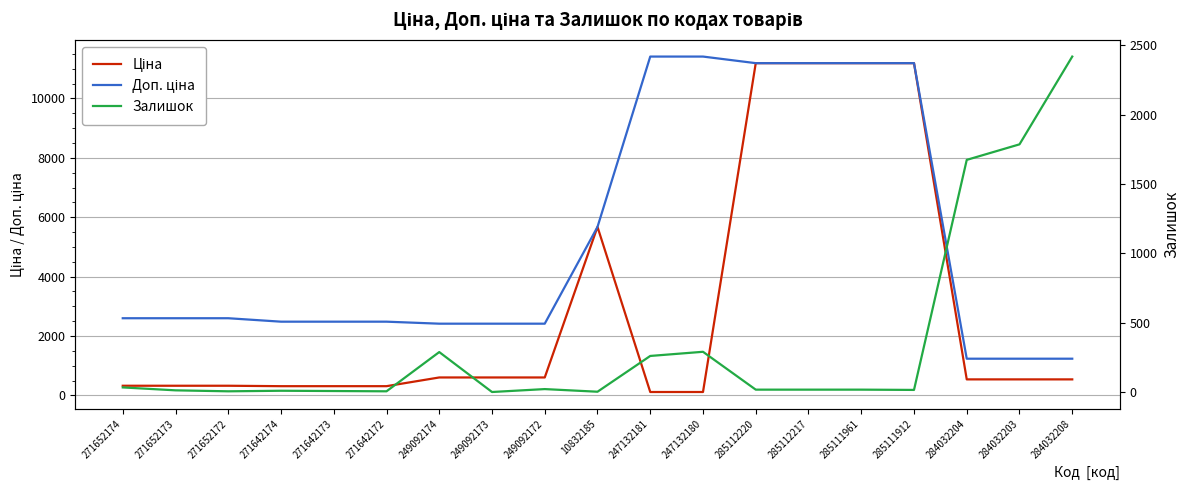

How many categories are shown in the chart?

19